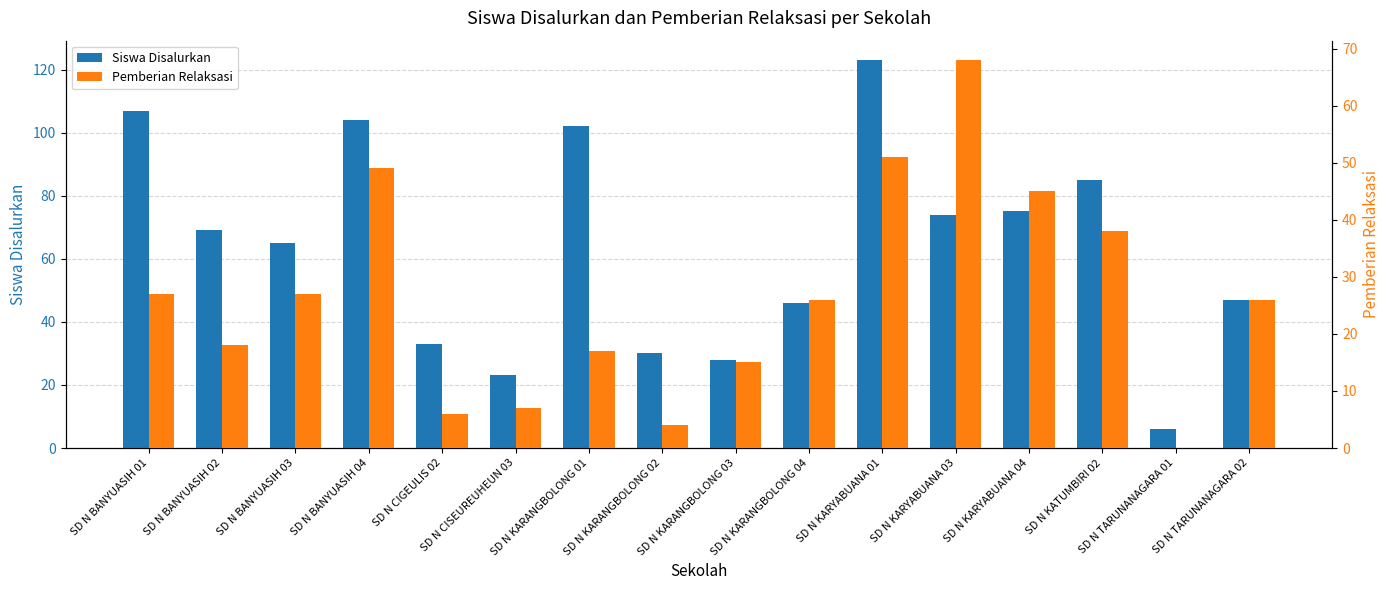

List the series in order of their peak value, highest first.

Siswa Disalurkan, Pemberian Relaksasi